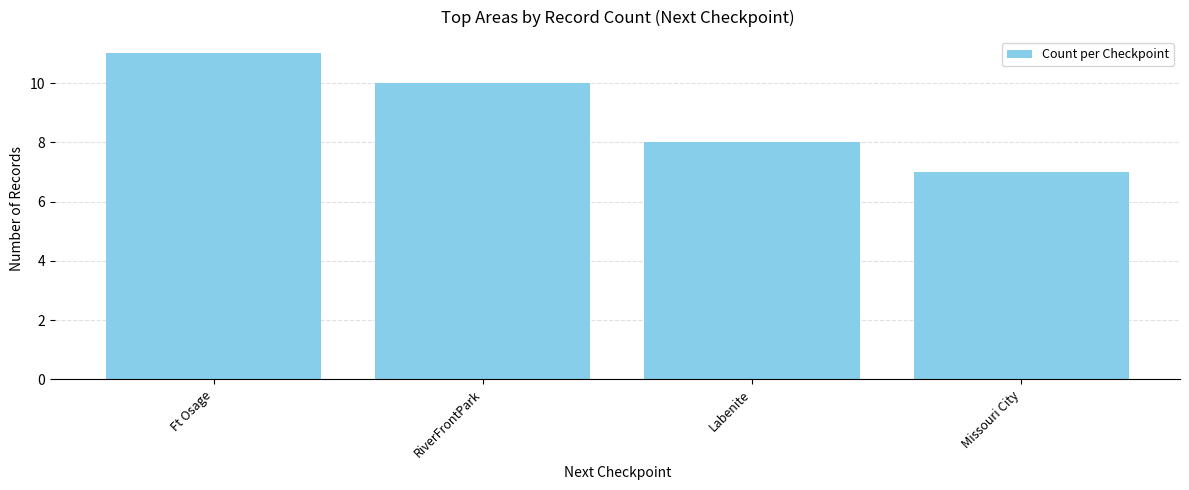

What is the difference between the maximum and minimum values?

4